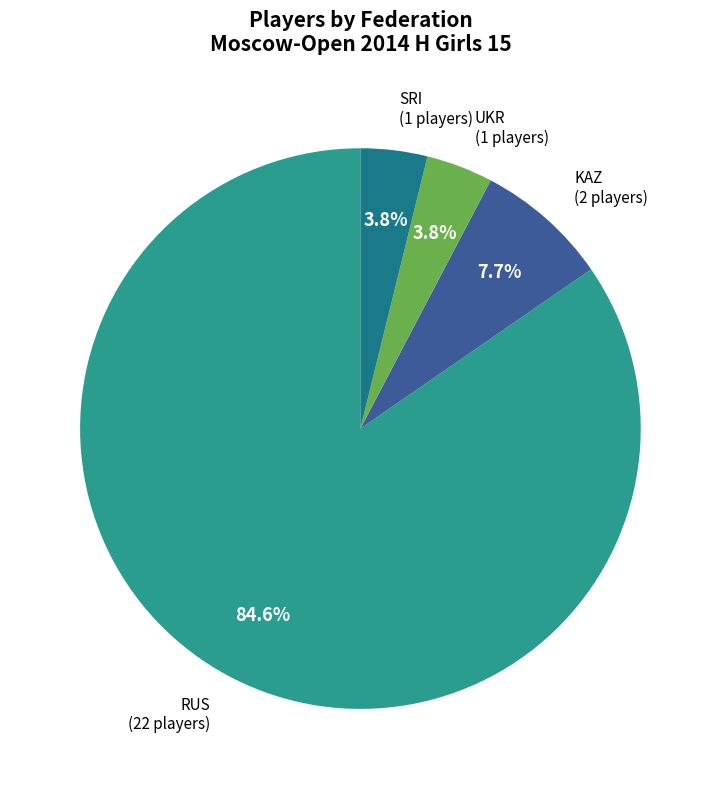

Which category has the smallest portion of the pie?

UKR